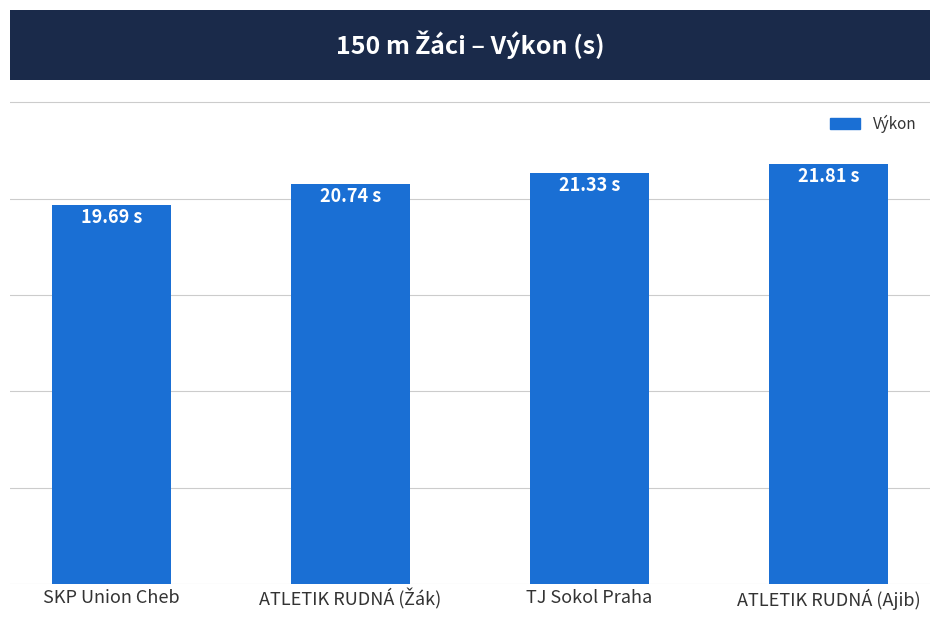

What is the minimum value shown in the chart?

19.7